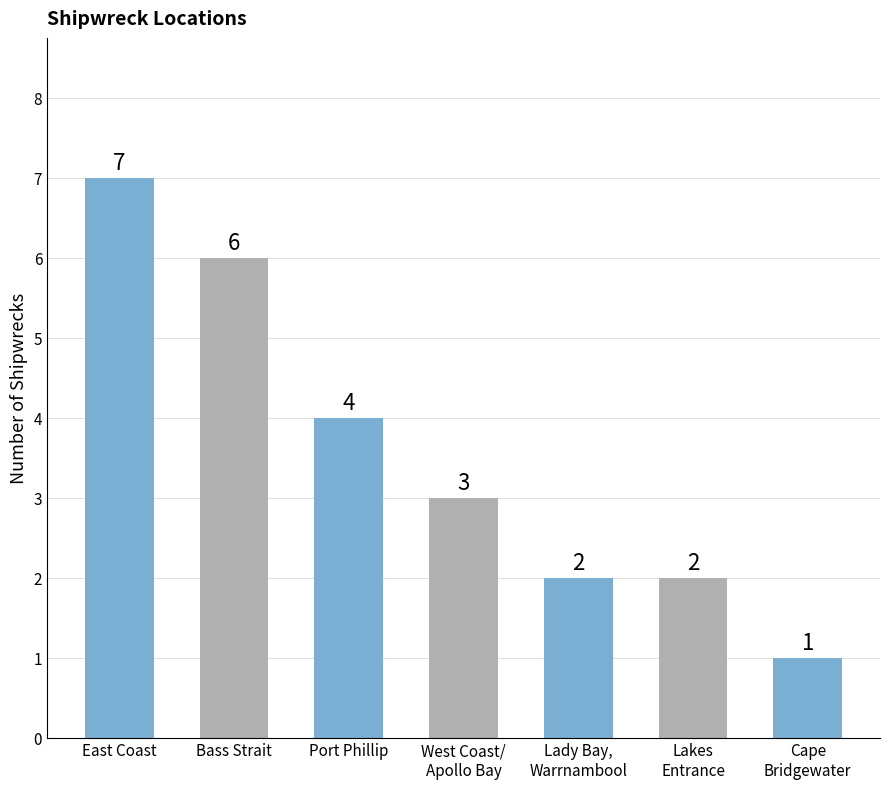

Read the value at Lady Bay,
Warrnambool.

2